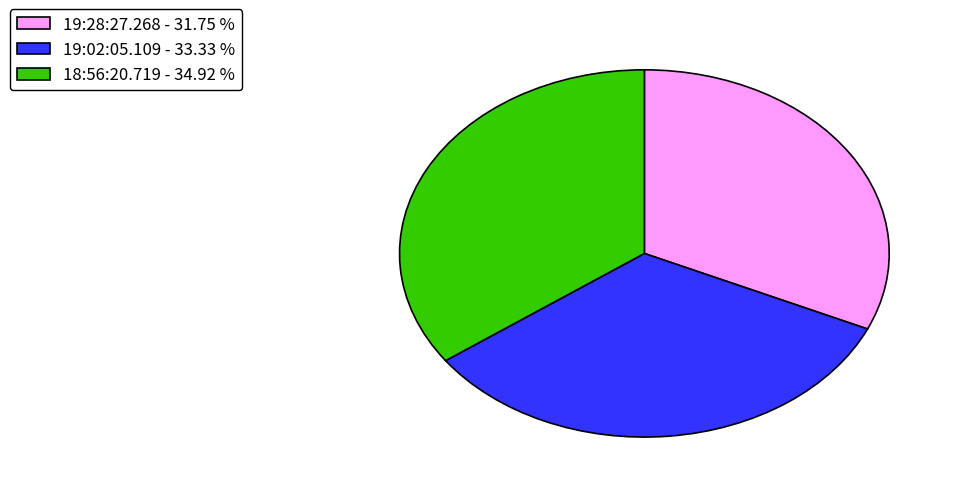

How many slices are in this pie chart?

3